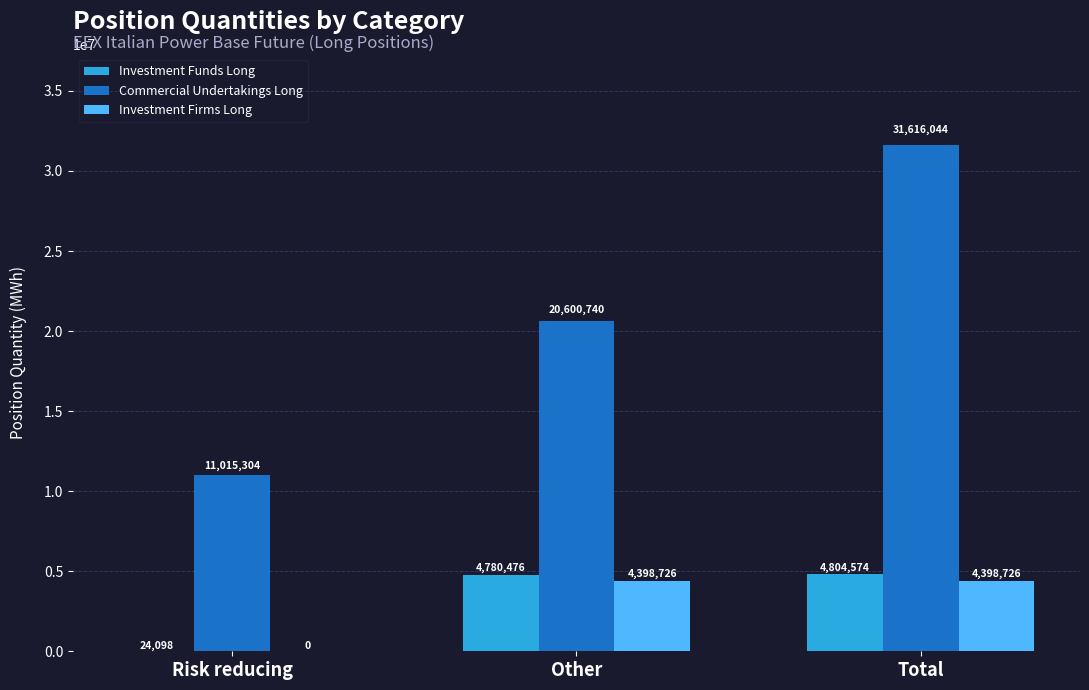

What is the sum of all Commercial Undertakings Long values?

63232088